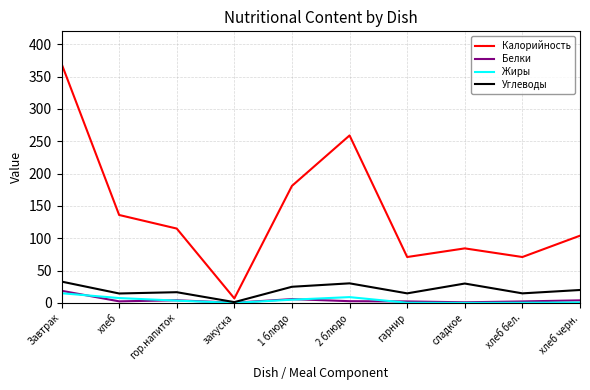

Which category has the highest value in the Калорийность series?

Завтрак